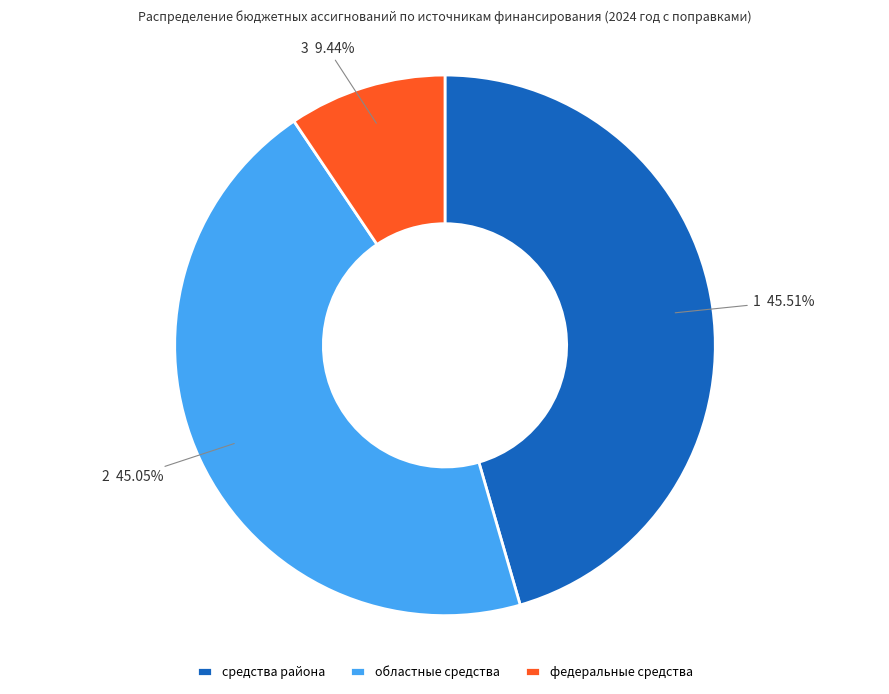

Combined, do средства района and федеральные средства account for over 50%?

Yes